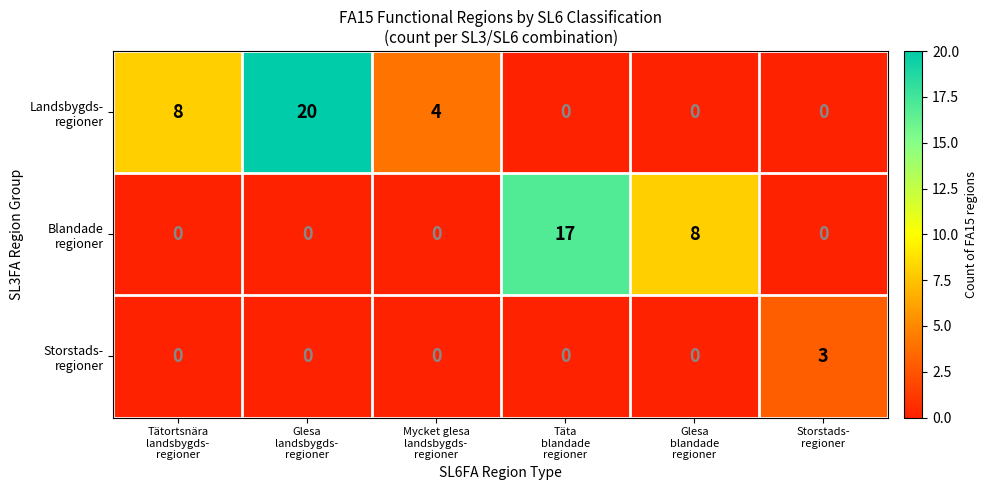

At which category is the sum across all series the highest?

Glesa
landsbygds-
regioner